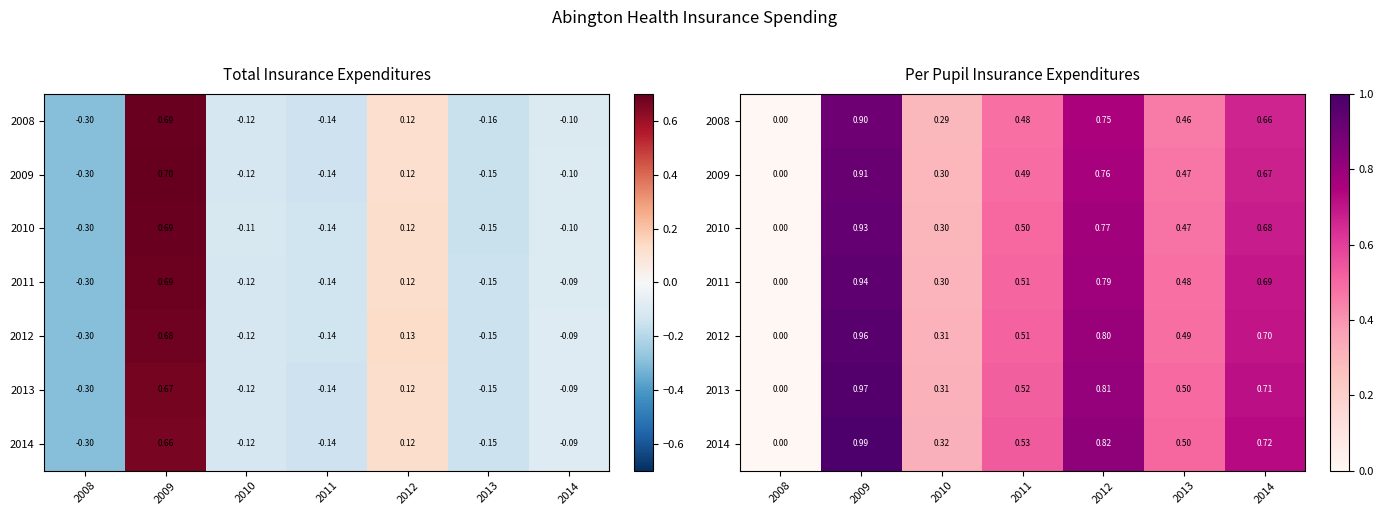

What is the difference between the second highest and second lowest values in the 2010 series?

0.5